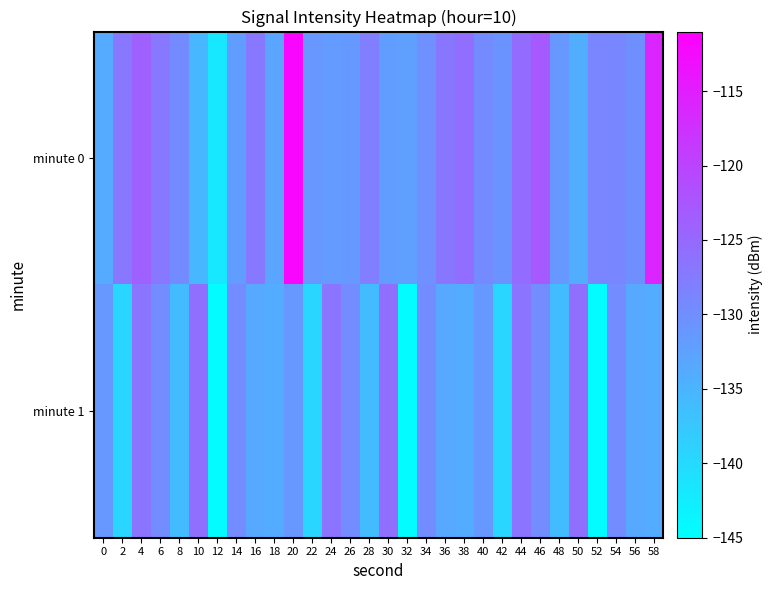

Reading left to right, what are all the values shown in this chart?

minute 0: 0=-133.8	2=-127.0	4=-124.0	6=-126.9	8=-129.5	10=-135.5	12=-141.9	14=-131.9	16=-127.1	18=-133.0	20=-111.9	22=-131.1	24=-131.7	26=-131.4	28=-127.8	30=-131.9	32=-132.3	34=-130.2	36=-126.7	38=-125.7	40=-129.5	42=-130.8	44=-125.4	46=-122.8	48=-131.2	50=-134.2	52=-128.8	54=-129.0	56=-130.0	58=-116.0
minute 1: 0=-131.2	2=-139.5	4=-126.4	6=-129.6	8=-136.1	10=-125.8	12=-144.6	14=-129.7	16=-133.4	18=-133.9	20=-131.2	22=-139.5	24=-126.4	26=-129.6	28=-136.1	30=-125.8	32=-144.6	34=-129.7	36=-133.4	38=-133.9	40=-131.2	42=-139.5	44=-126.4	46=-129.6	48=-136.1	50=-125.8	52=-144.6	54=-129.7	56=-133.4	58=-133.9